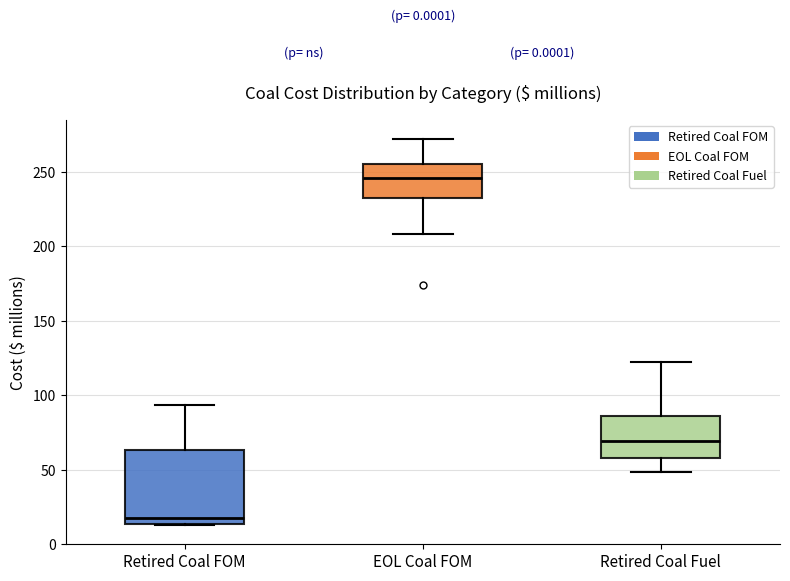

Reading left to right, transcribe this box plot: for each box, give where its median line is, the range the box spans, and where its two whiskers end, as read against the y-axis. The values are not printed on the chart, so give them approximately, as read against the axis.

Retired Coal FOM: median 15 (just above the box's lower edge), box 15 to 65, whiskers 15 to 95
EOL Coal FOM: median 245, box 230 to 255, whiskers 210 to 270
Retired Coal Fuel: median 70, box 60 to 85, whiskers 50 to 120